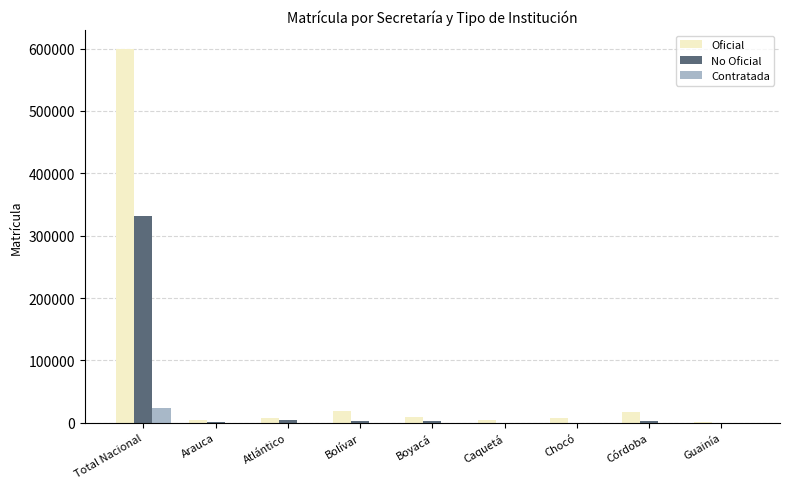

The Oficial series shows 262479 at Total Nacional. True or false?

False